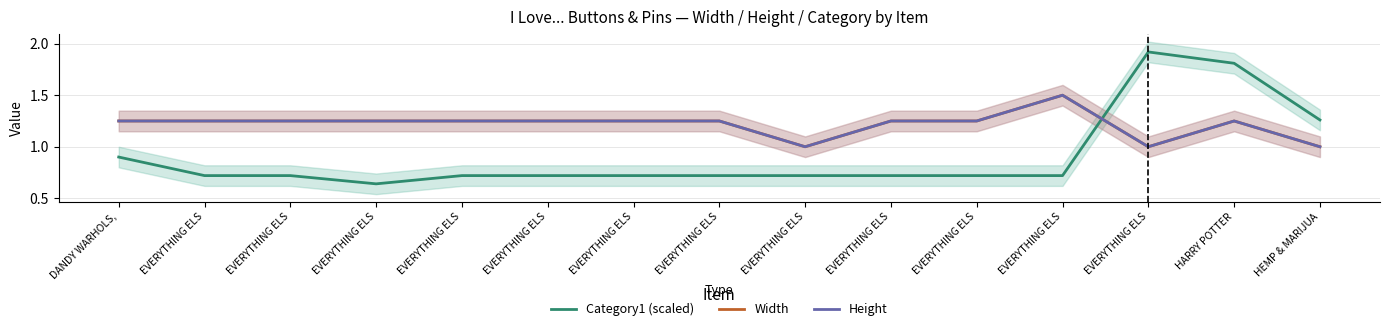

Rank the series by their maximum value, from lowest to highest.

Width, Height, Category1 (scaled)